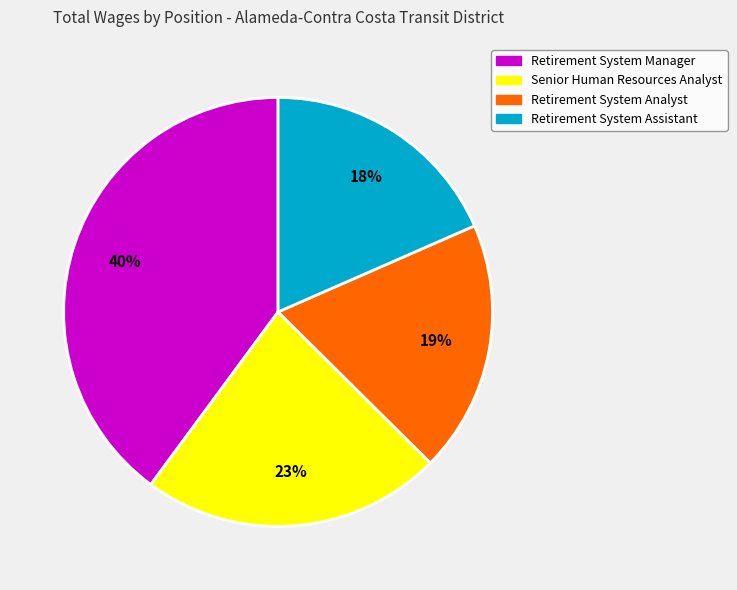

Count the number of slices in the pie.

4